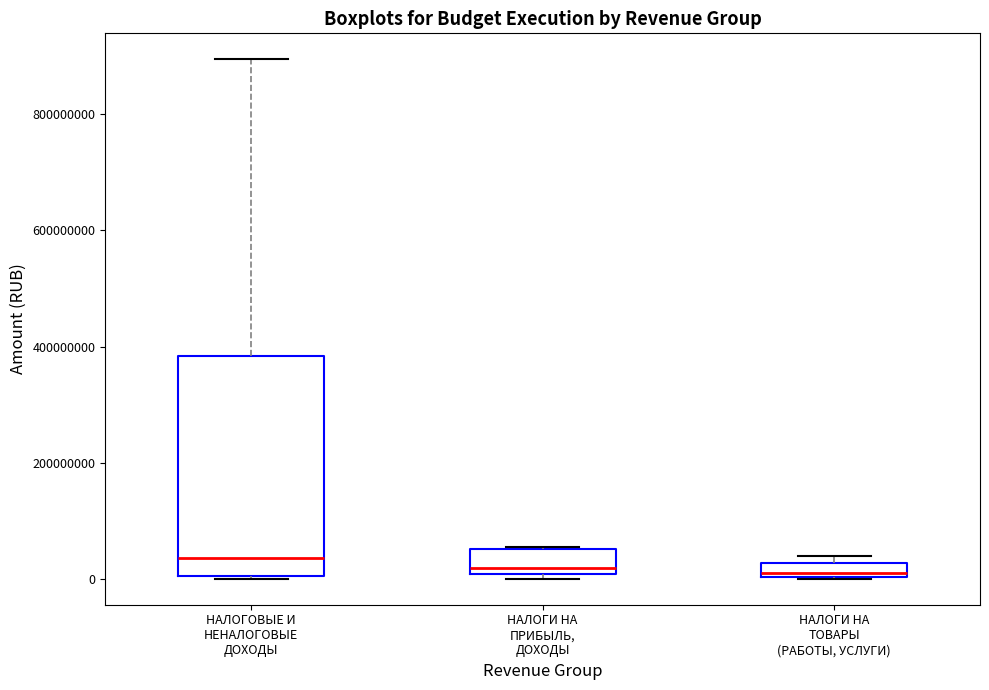

Where is the lower edge of the box for НАЛОГИ НА ПРИБЫЛЬ, ДОХОДЫ on the y-axis? The values are not printed on the chart, so give them approximately, as read against the axis.

0